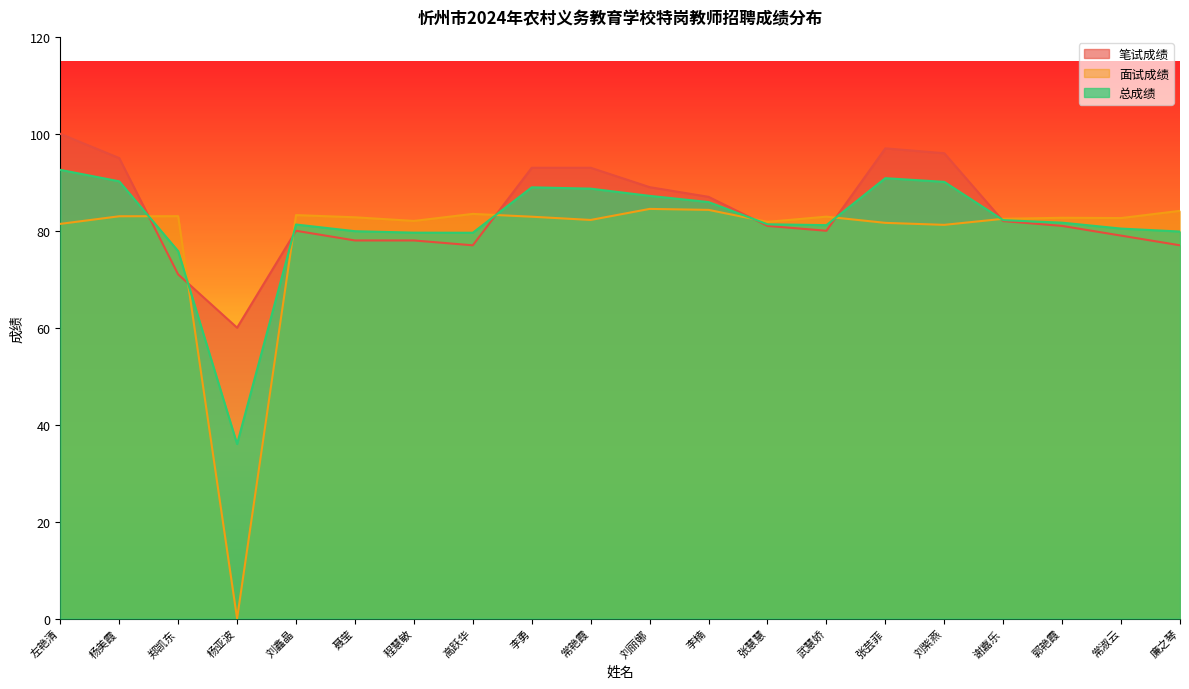

What is the value of the 总成绩 point at the 11th from the left?

87.2